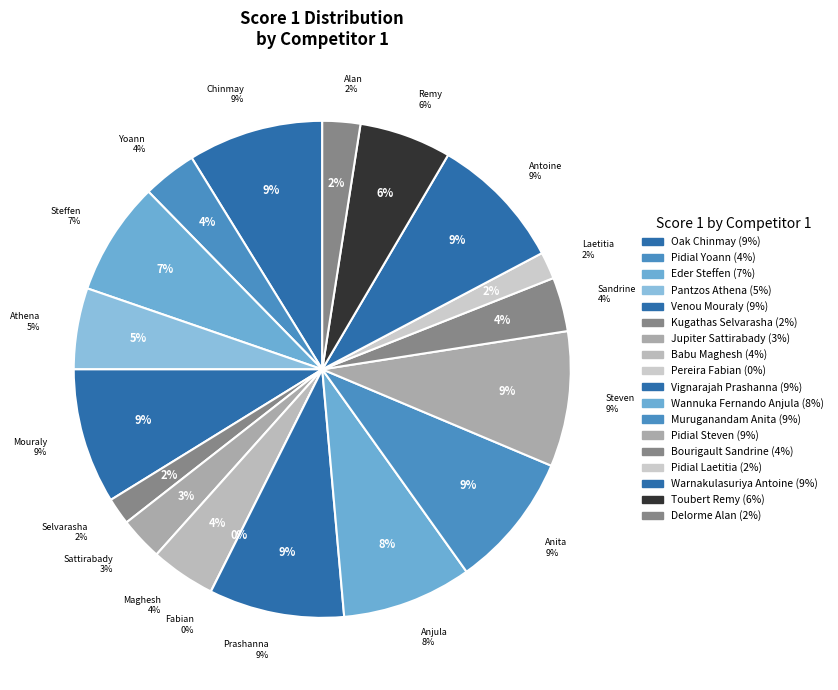

What is the largest slice in the pie chart?

Oak Chinmay